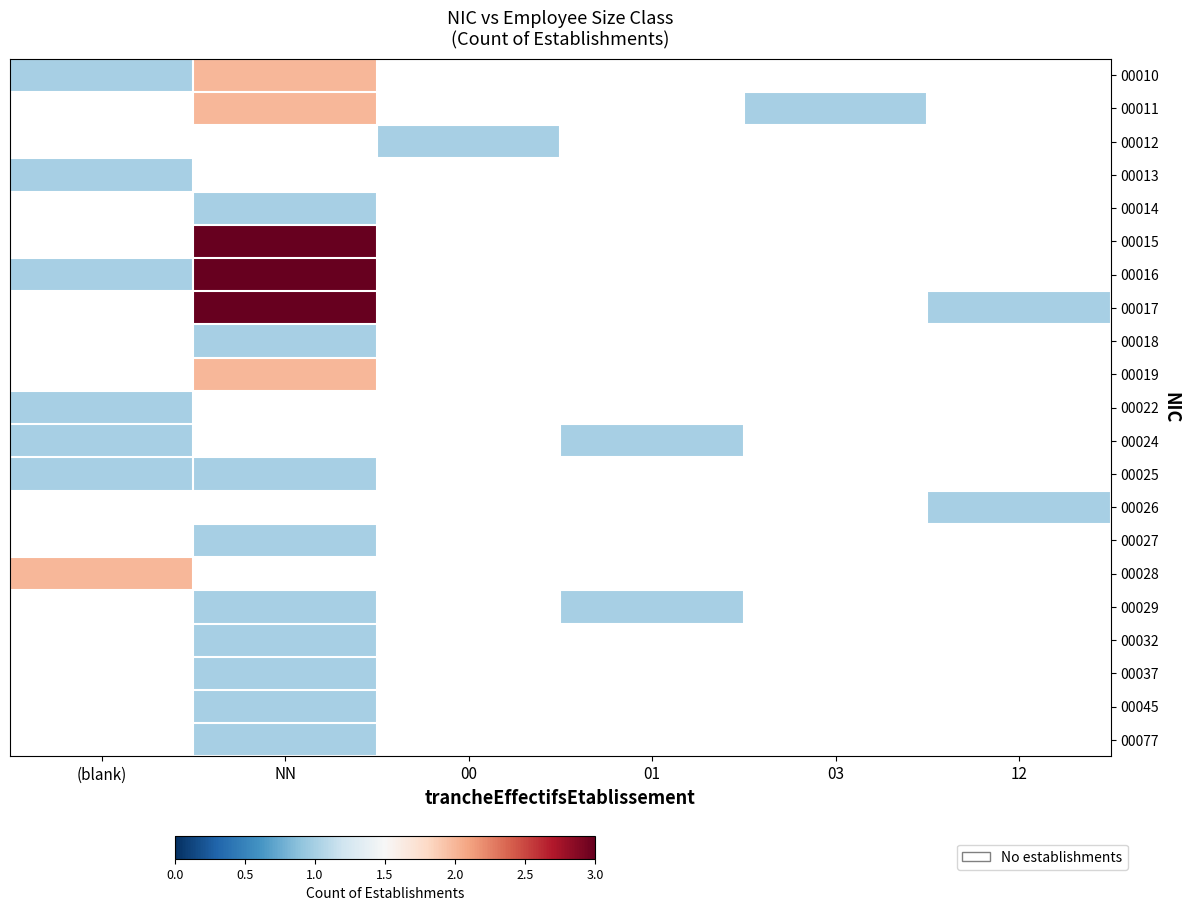

How many series are shown in this chart?

21